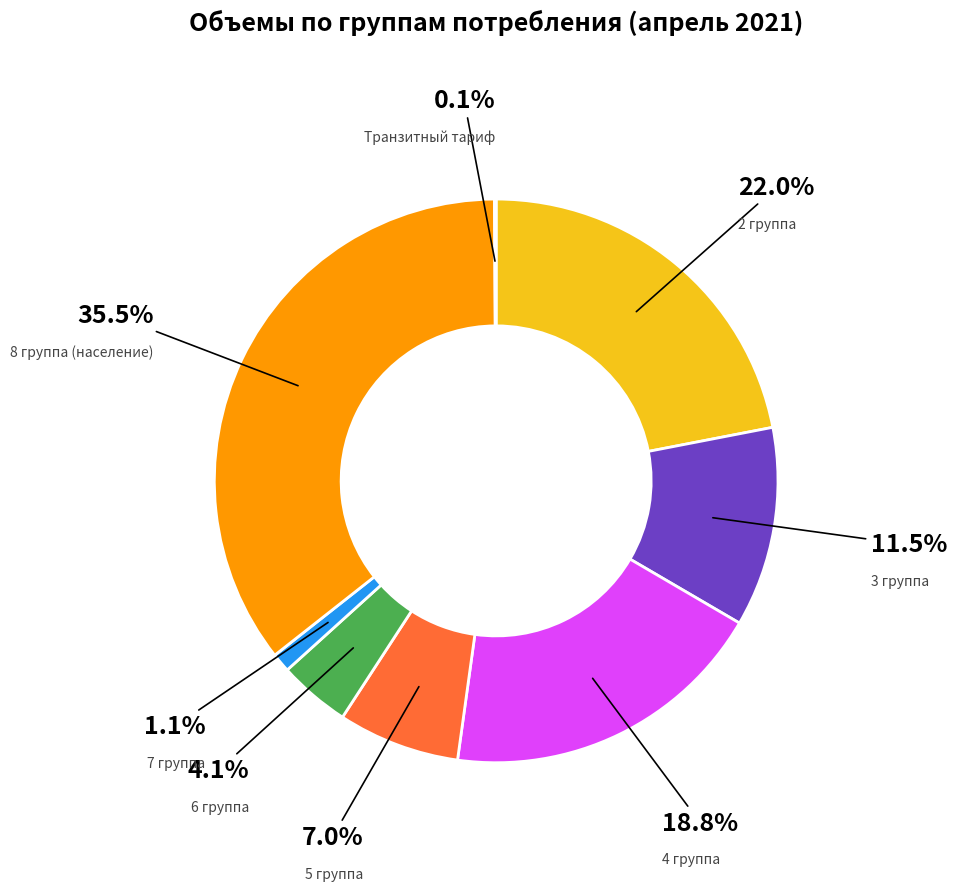

Is there a majority slice in this chart?

No